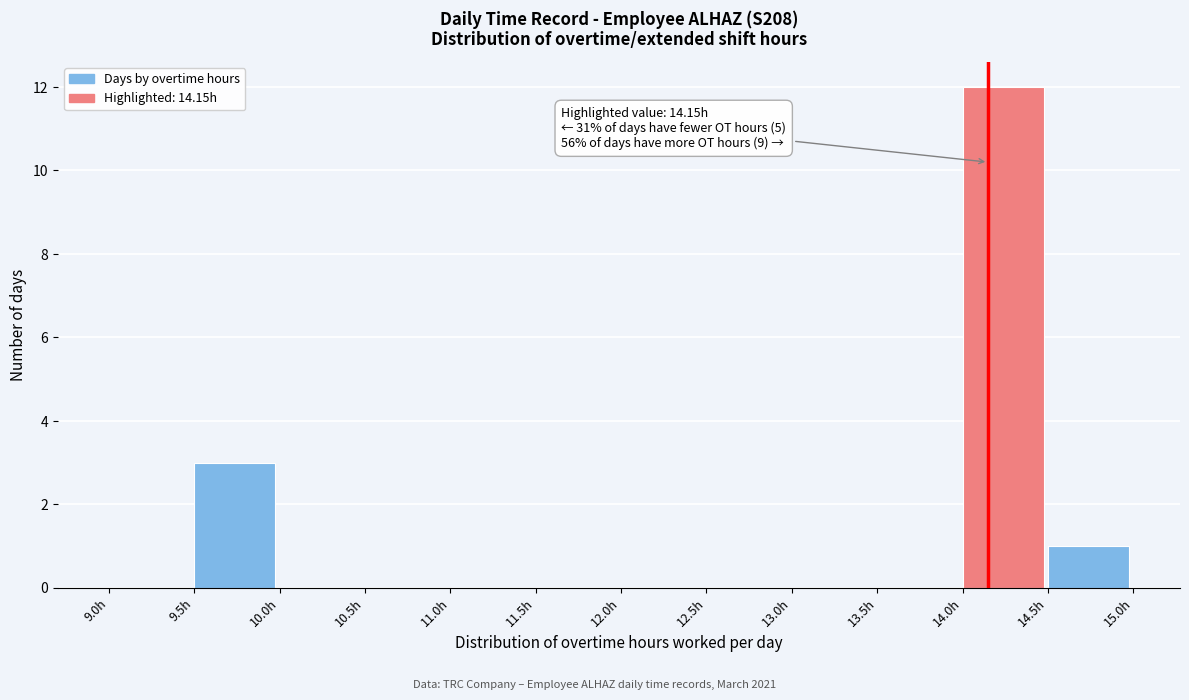

Which range on the x-axis has the tallest bar?

14.0 to 14.5